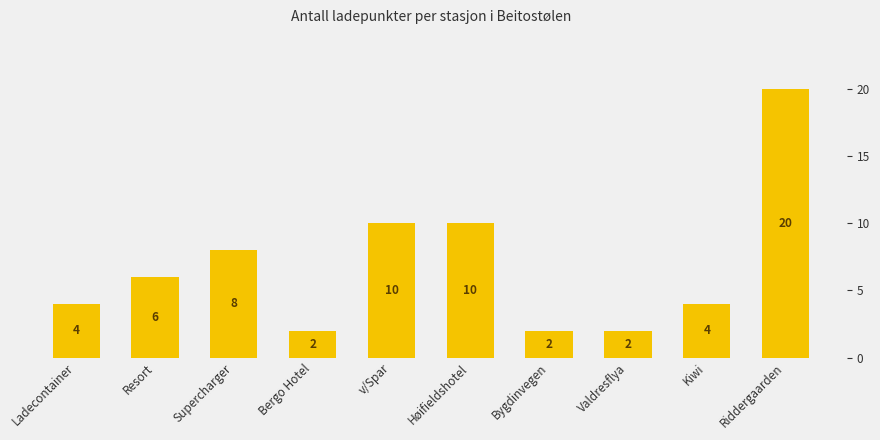

What is the difference between the second highest and minimum values?

8